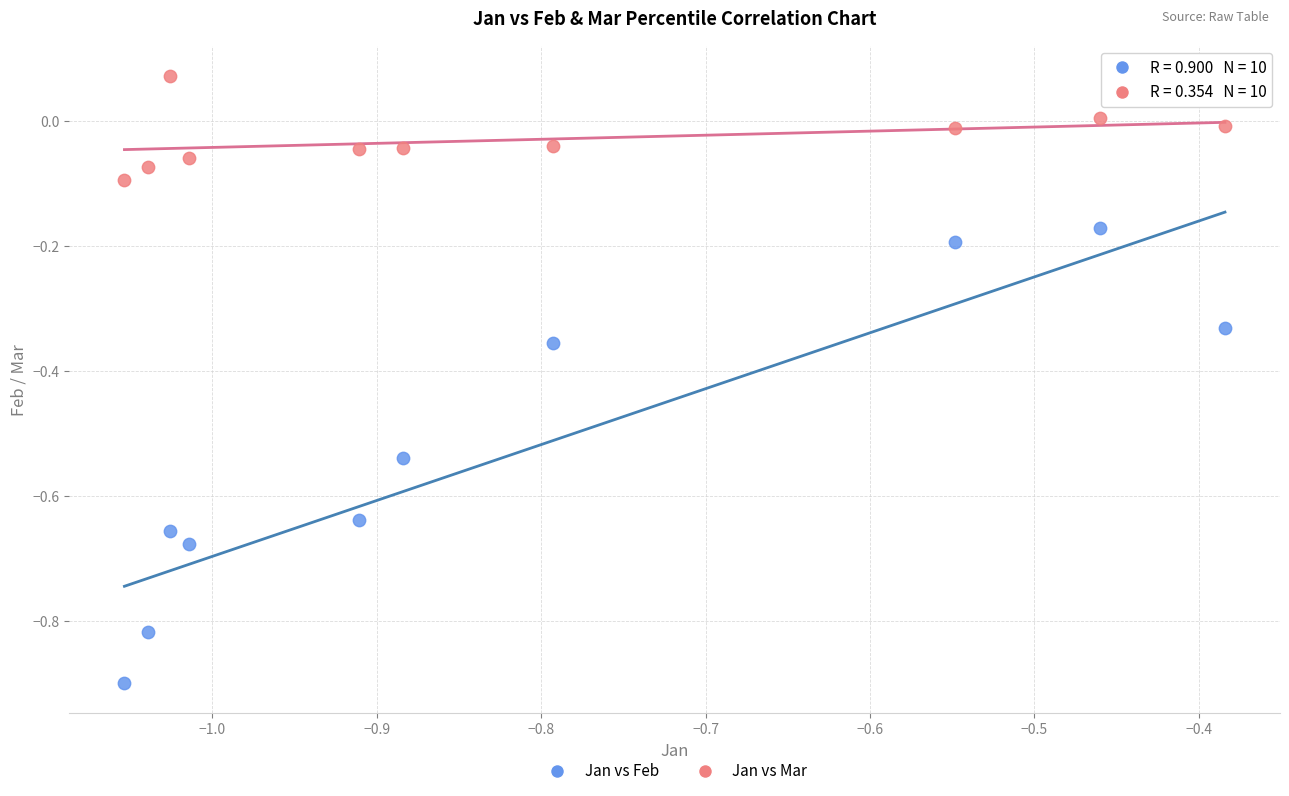

What are all the series names shown in the legend?

Jan vs Feb, Jan vs Mar